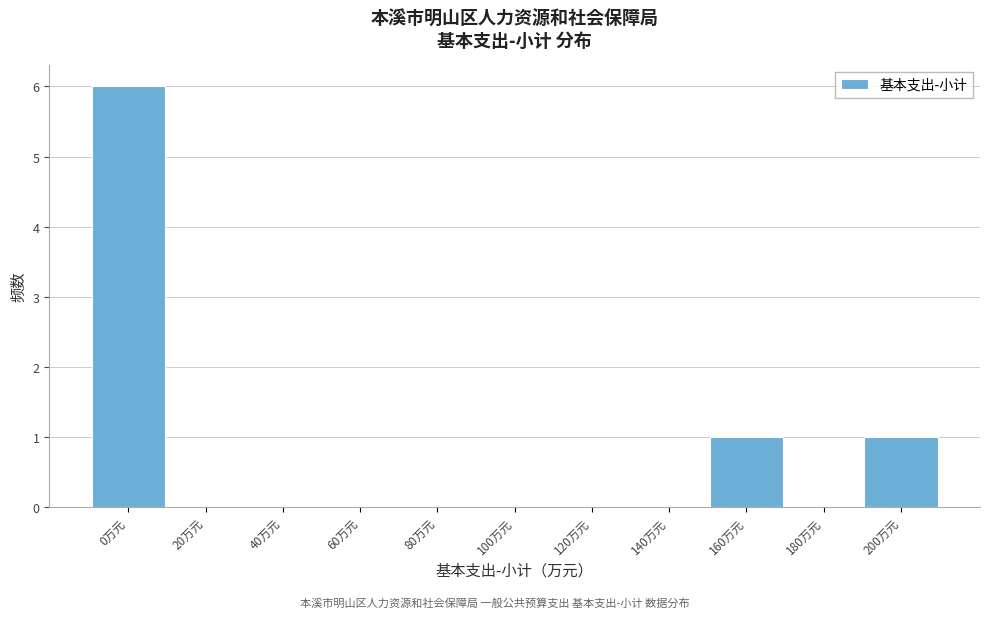

Reading left to right, list all the values displayed in this chart.

0万元=6	20万元=0	40万元=0	60万元=0	80万元=0	100万元=0	120万元=0	140万元=0	160万元=1	180万元=0	200万元=1